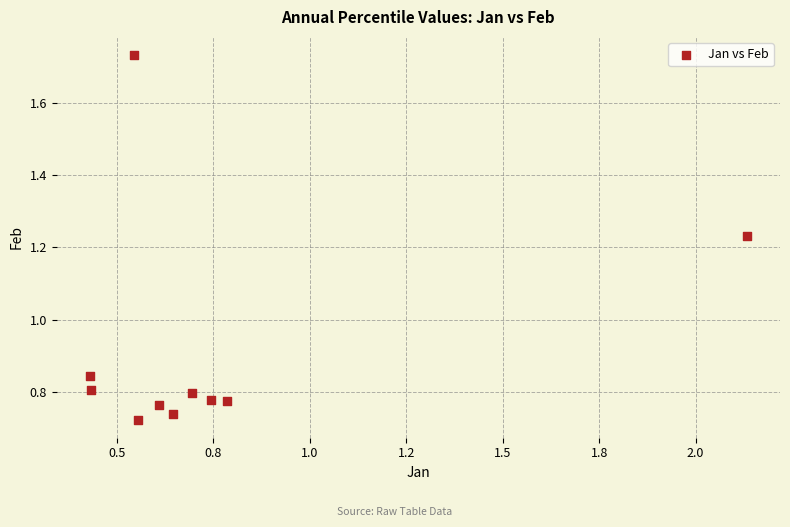

What is the average Y value?

0.9